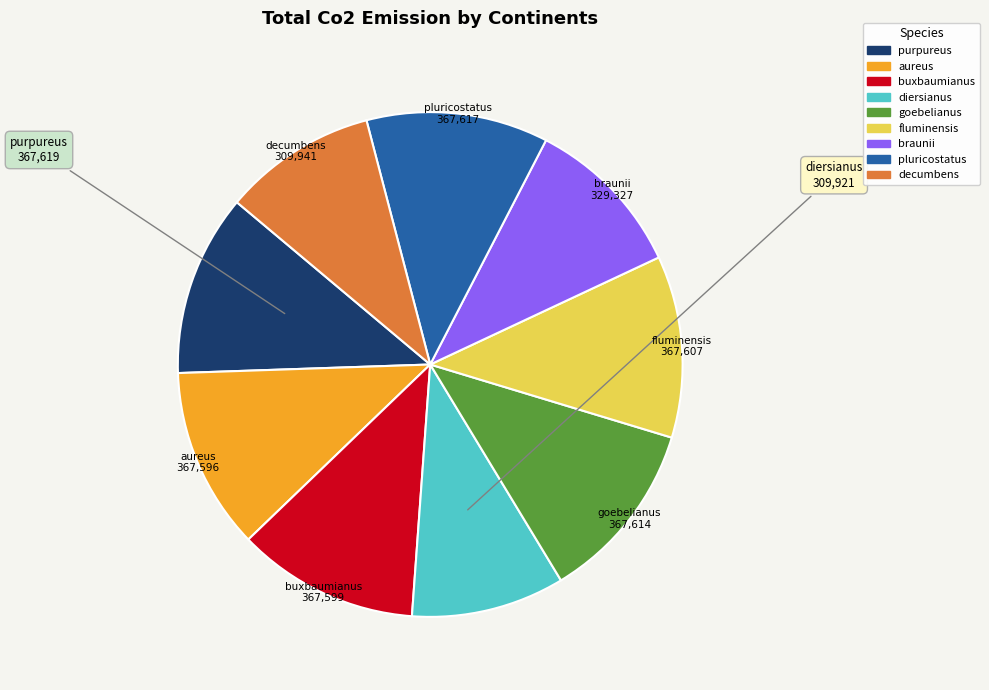

Count the number of slices in the pie.

9